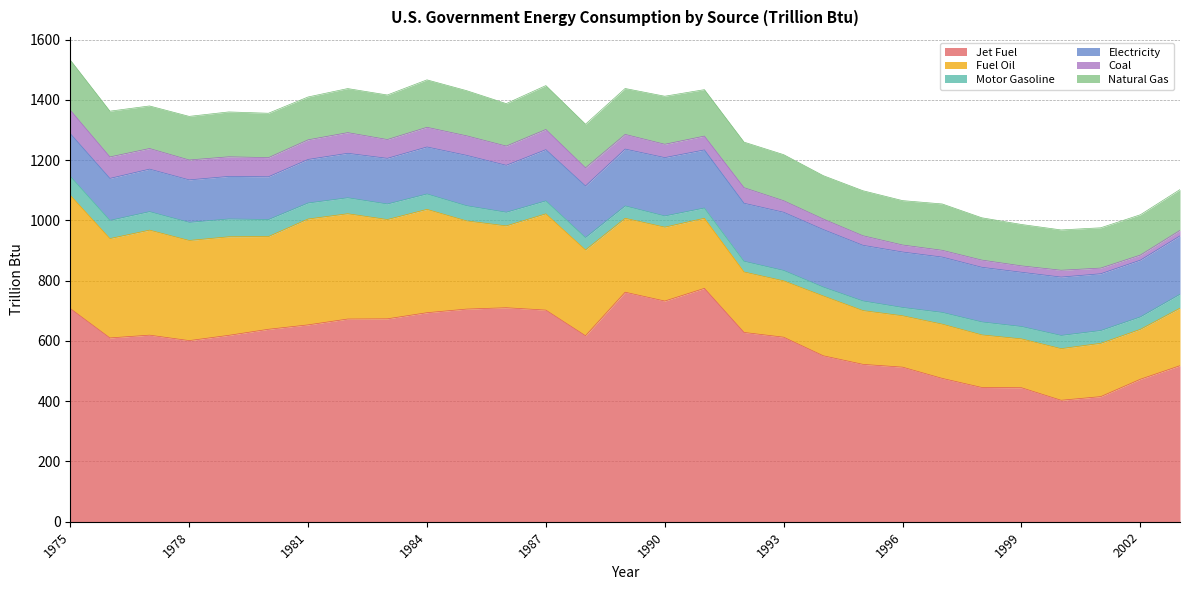

True or false: Fuel Oil and Coal cross at least once.

False